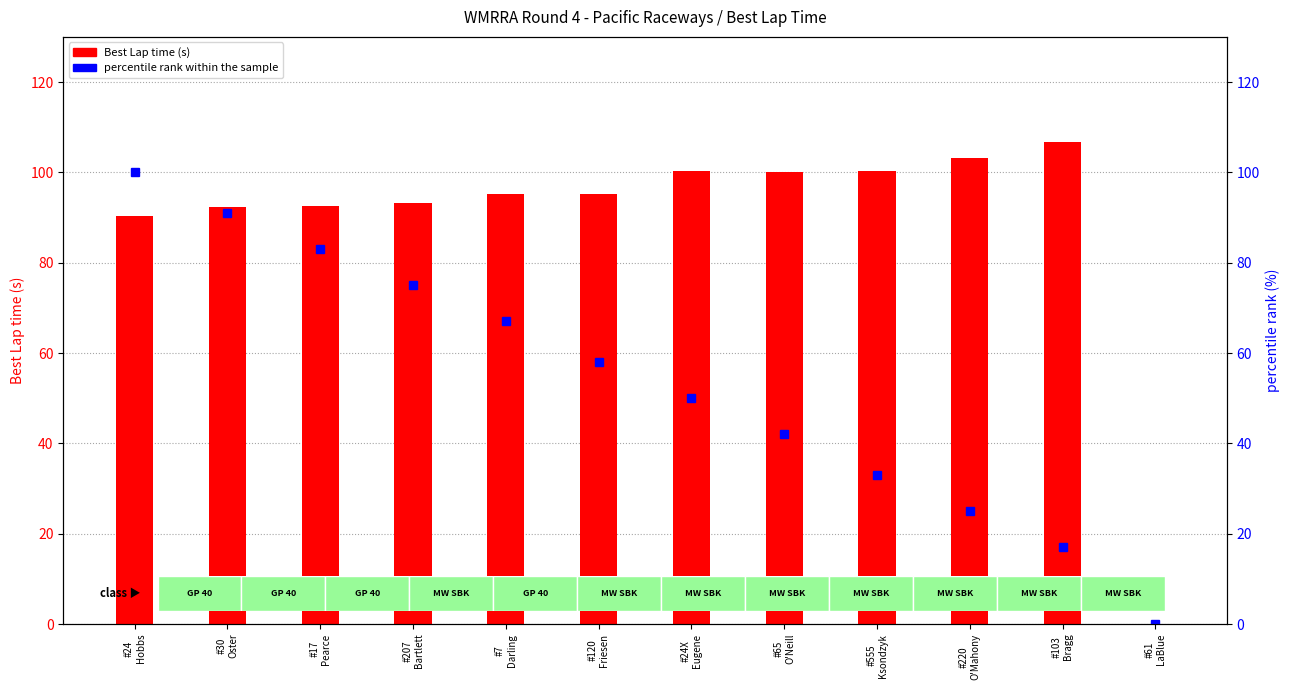

Which series has the largest total across all categories?

Best Lap time (s)